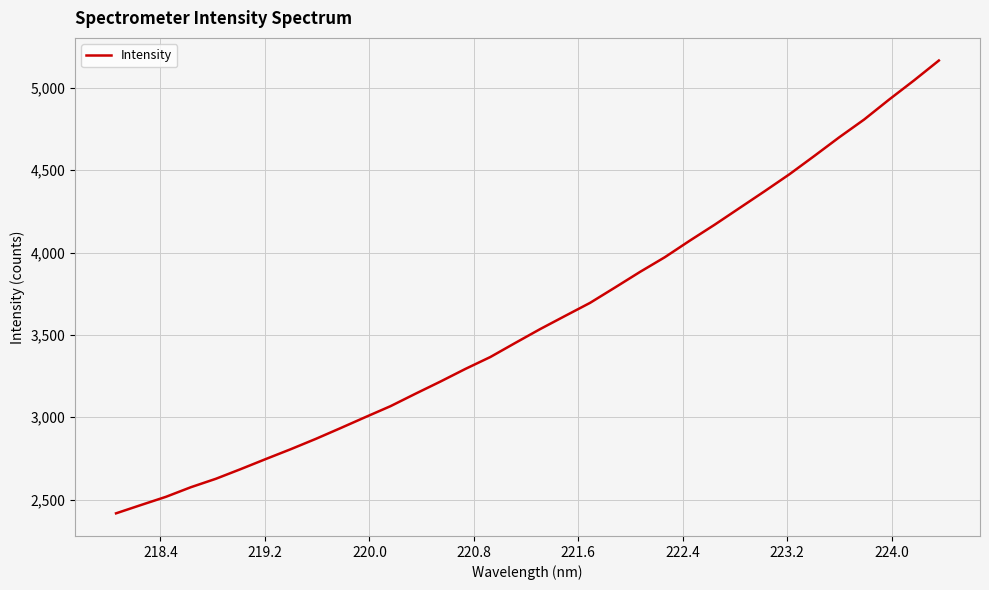

What is the greatest value displayed?

5166.0